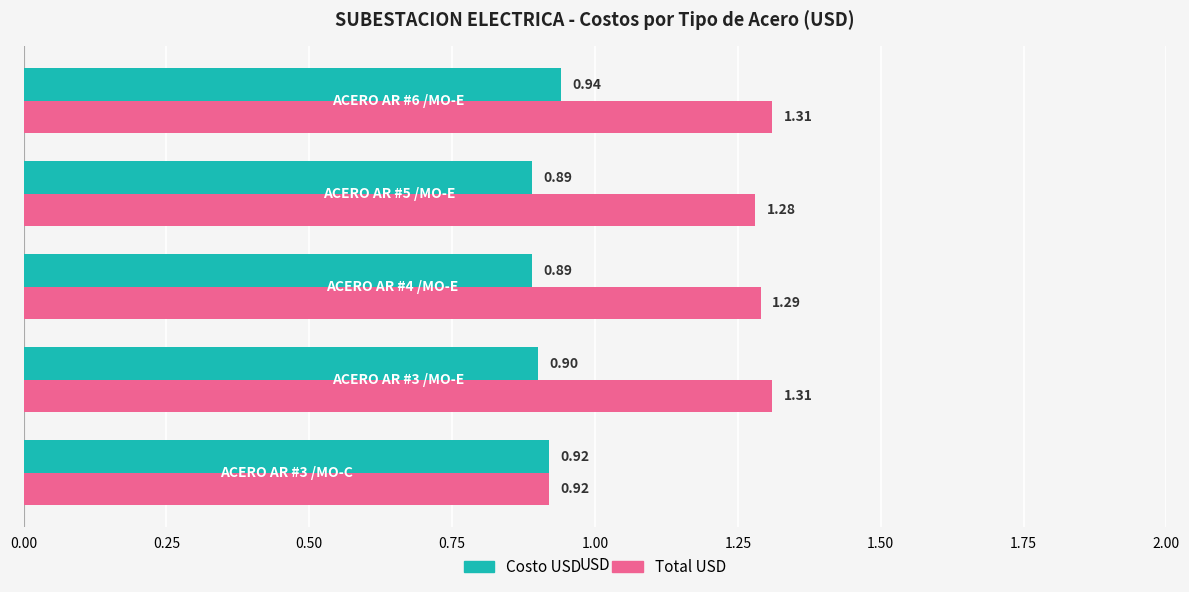

Which series has the widest spread of values?

Total USD